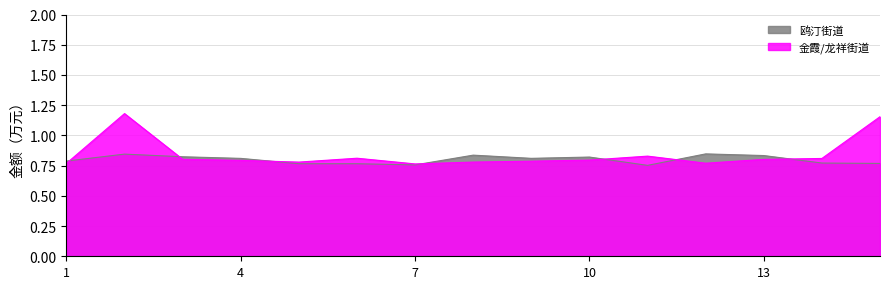

True or false: there are more than 2 points higher than both neighbors.

True